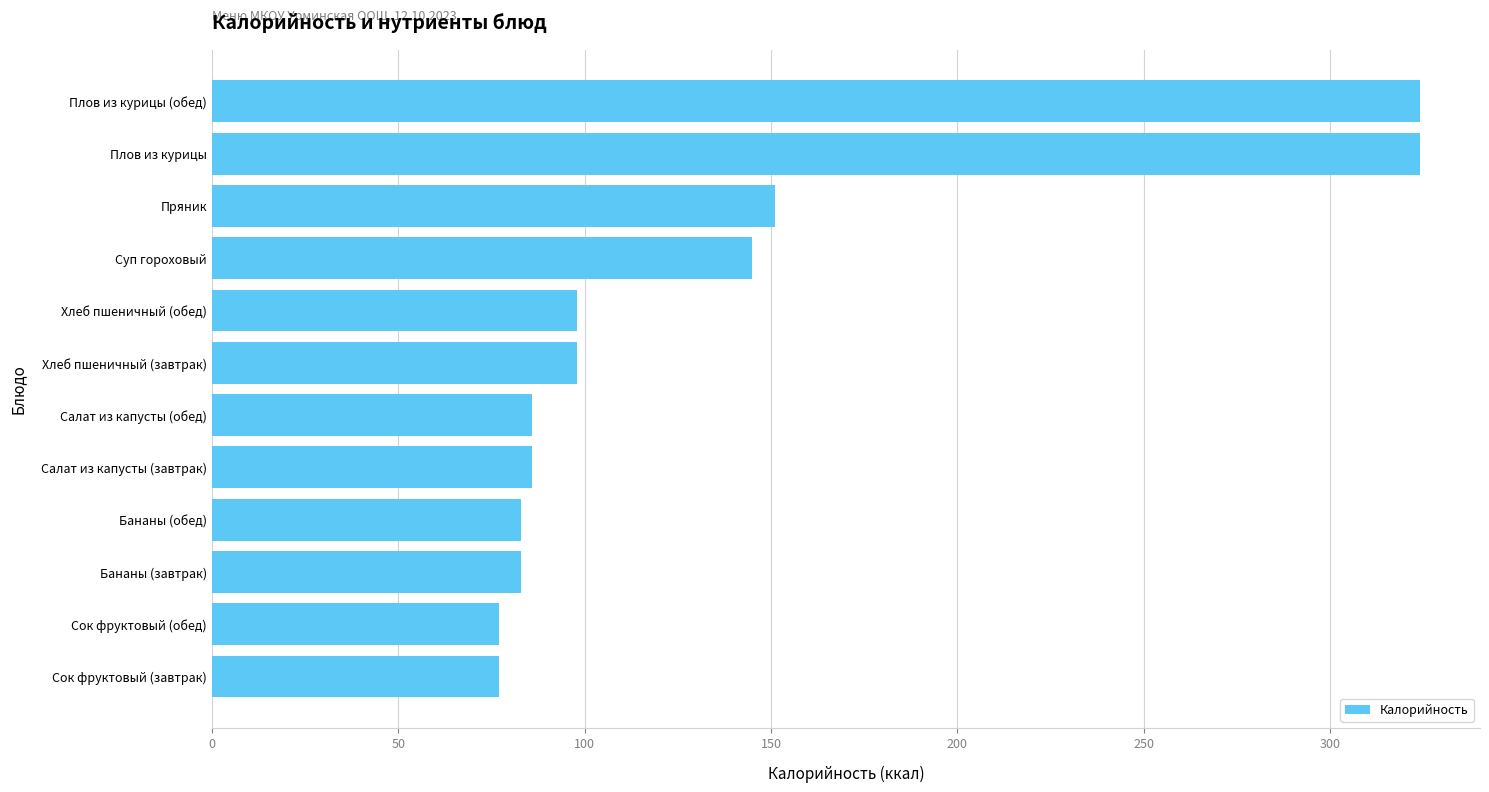

Are the bars horizontal?

Yes